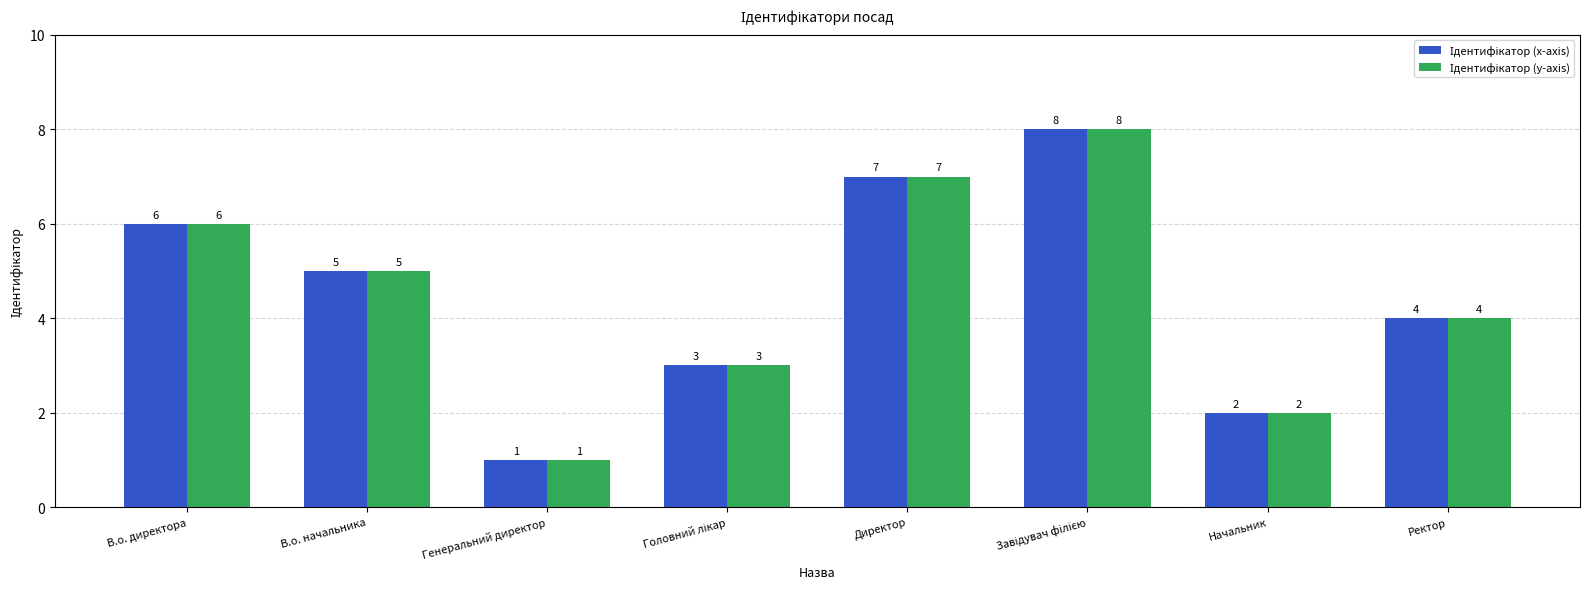

What is the greatest value displayed?

8